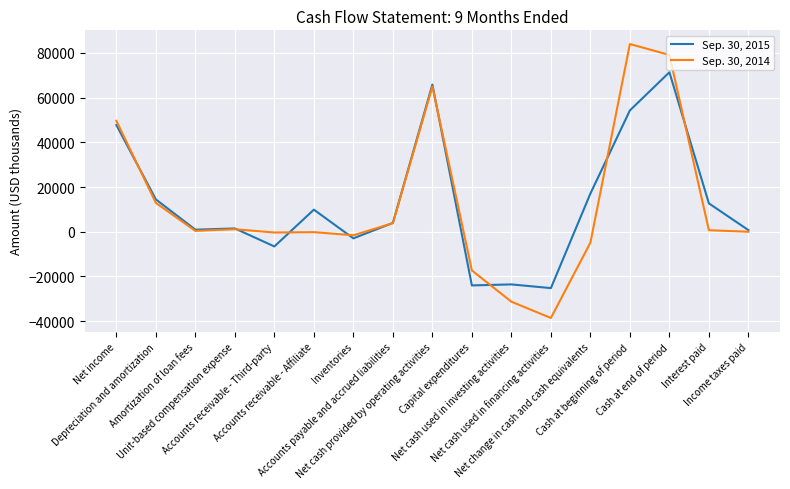

The Sep. 30, 2015 series shows -23568 at Net cash used in investing activities. True or false?

True